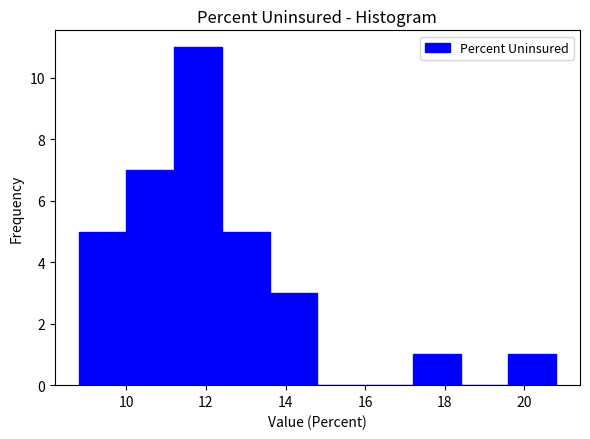

Reading left to right, transcribe this chart: for each bar, give the range it covers on the x-axis and its height. The values are not printed on the chart, so give them approximately, as read against the axis.

8.8 to 10.0: 5
10.0 to 11.2: 7
11.2 to 12.4: 11
12.4 to 13.6: 5
13.6 to 14.8: 3
14.8 to 16.0: 0
16.0 to 17.2: 0
17.2 to 18.4: 1
18.4 to 19.6: 0
19.6 to 20.8: 1